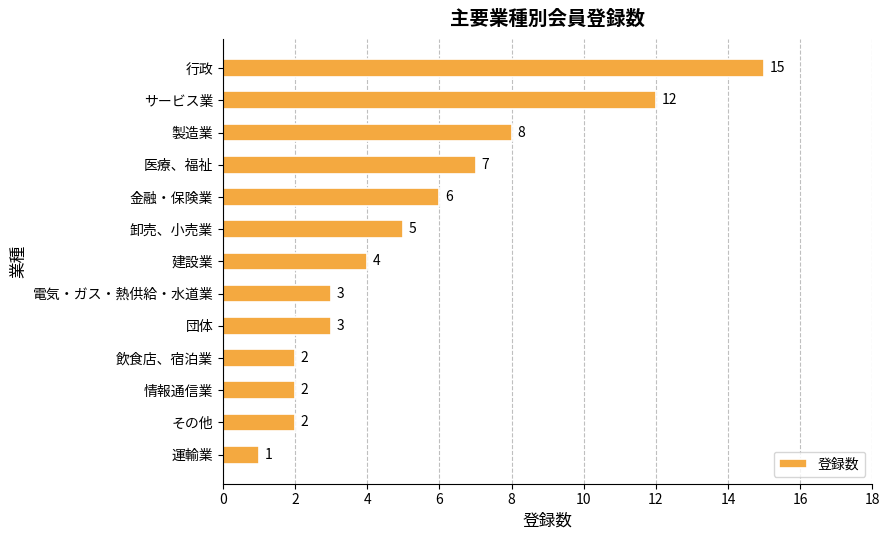

Approximately how many times larger is the value at サービス業 compared to 電気・ガス・熱供給・水道業?

4.0